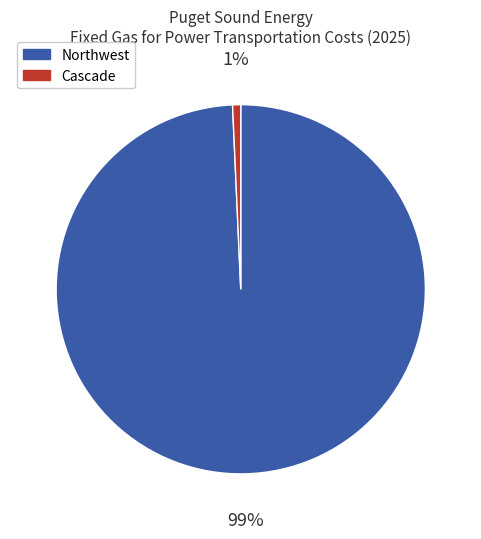

What is the smallest slice in the pie chart?

Cascade